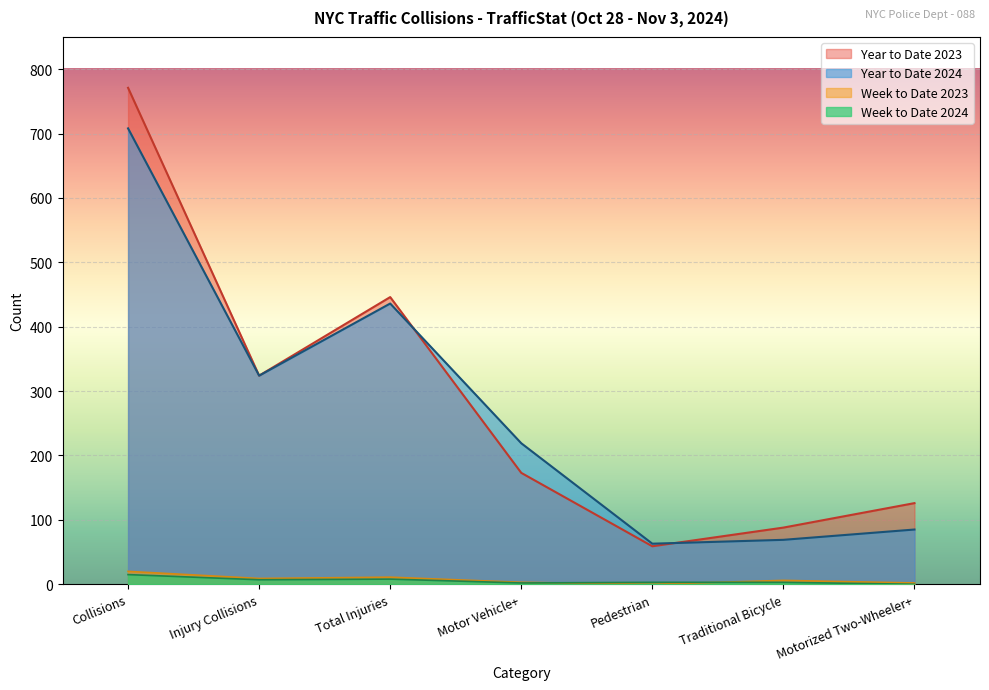

How many values in Week to Date 2024 are above zero?

6